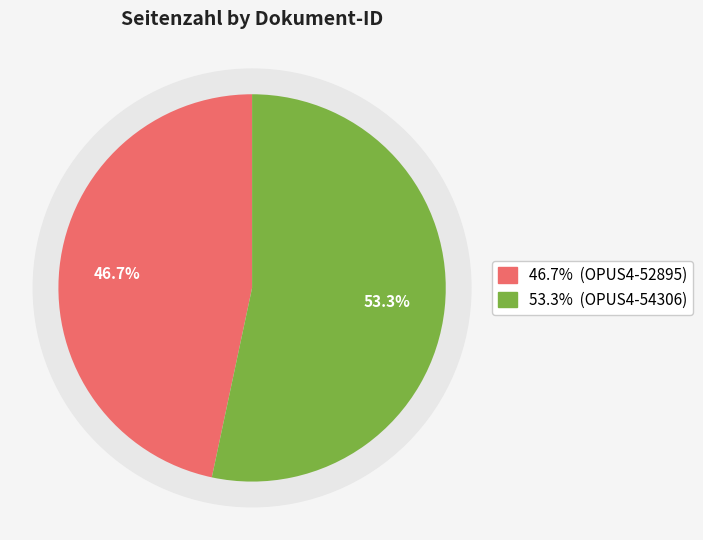

Do OPUS4-52895 and OPUS4-54306 together represent more than half of the pie?

Yes